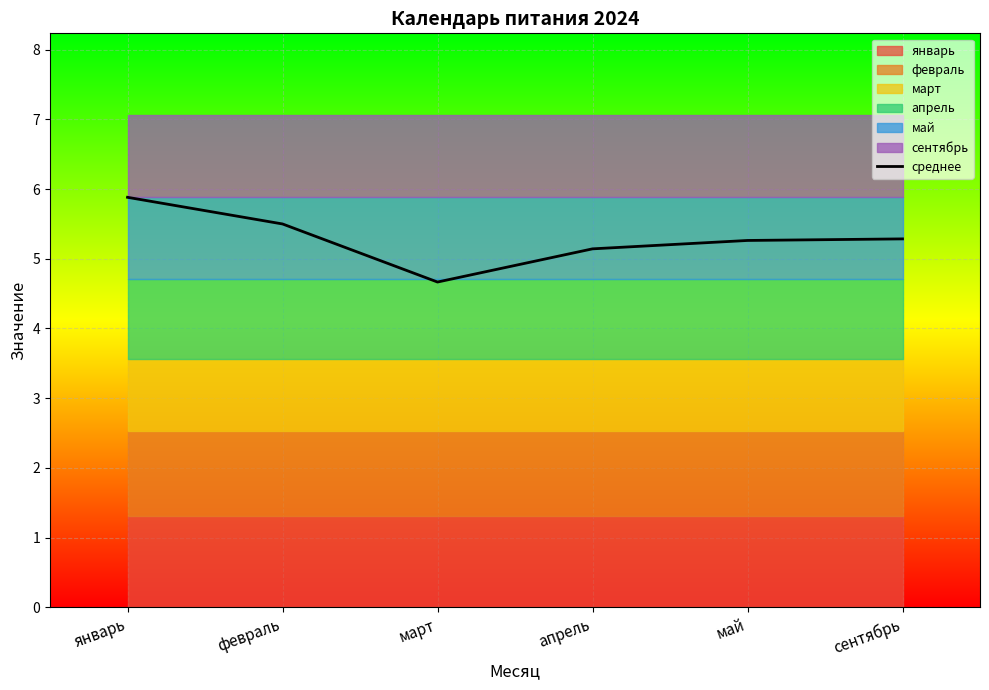

List the labels in order of value, smallest first.

март, апрель, май, сентябрь, февраль, январь